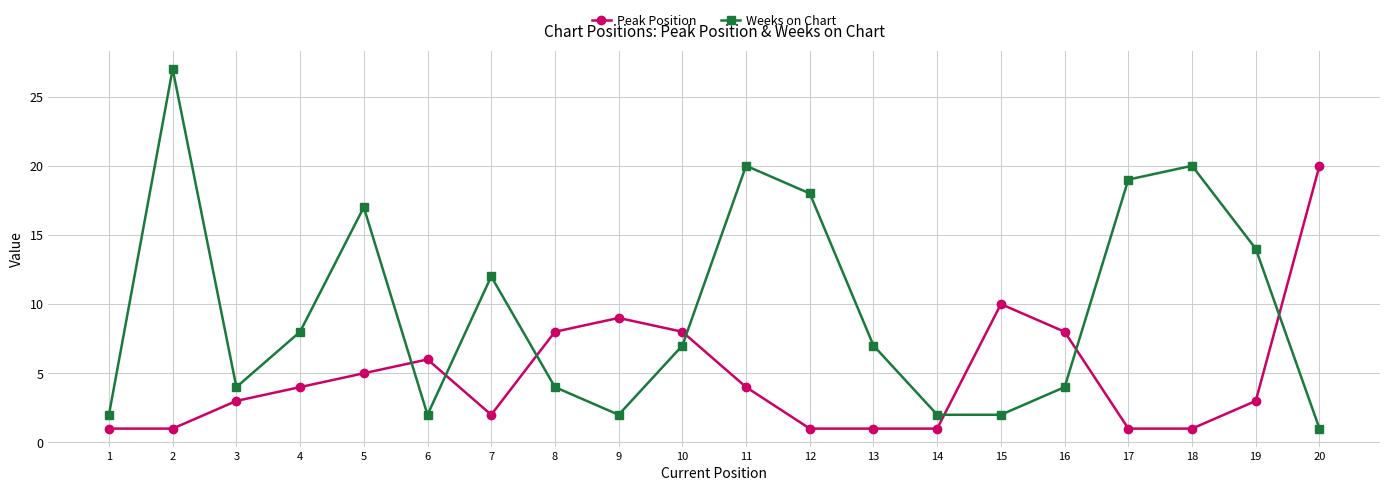

What is the total value across all series at 11?

24